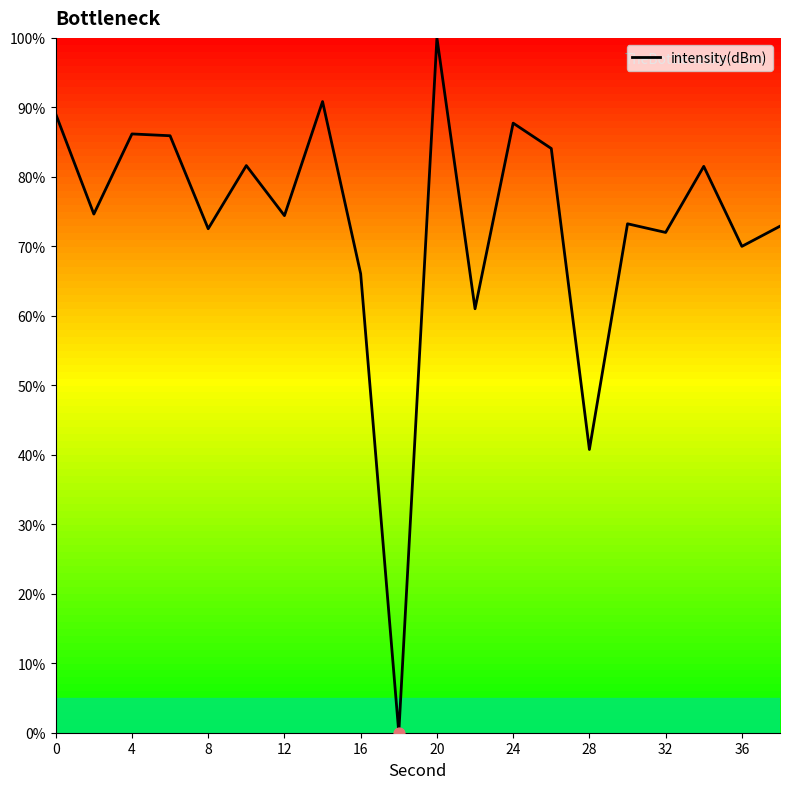

What is the maximum value shown in the chart?

100.0